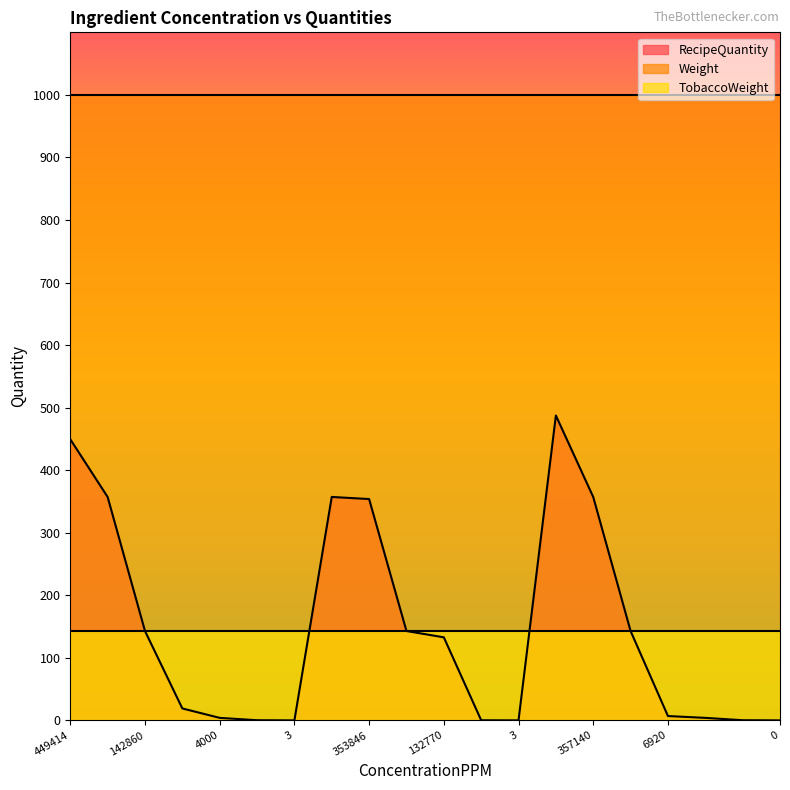

What is the value of the RecipeQuantity point at the 4th from the left?

19.1